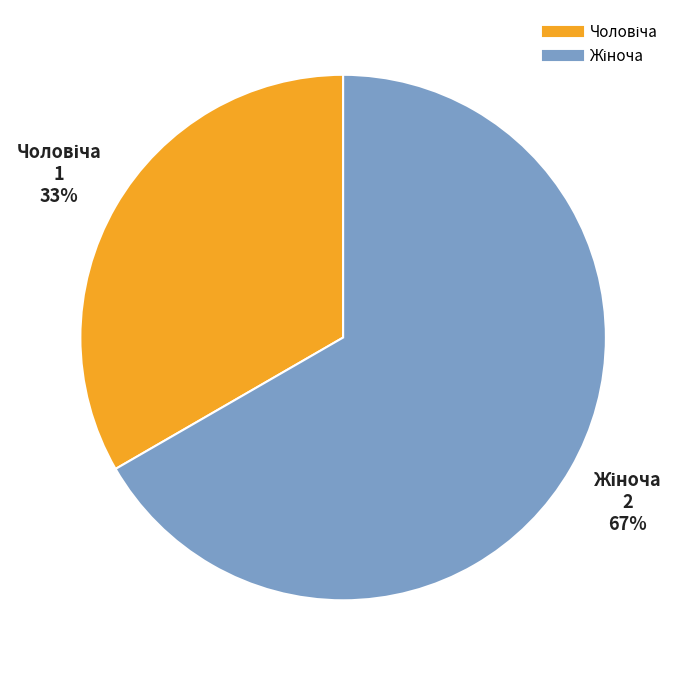

Count the number of slices in the pie.

2